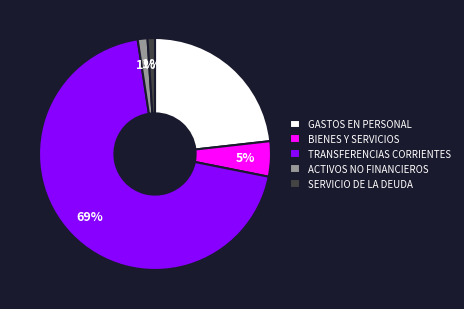

What is the ratio of the value at GASTOS EN PERSONAL to the value at TRANSFERENCIAS CORRIENTES?

0.3